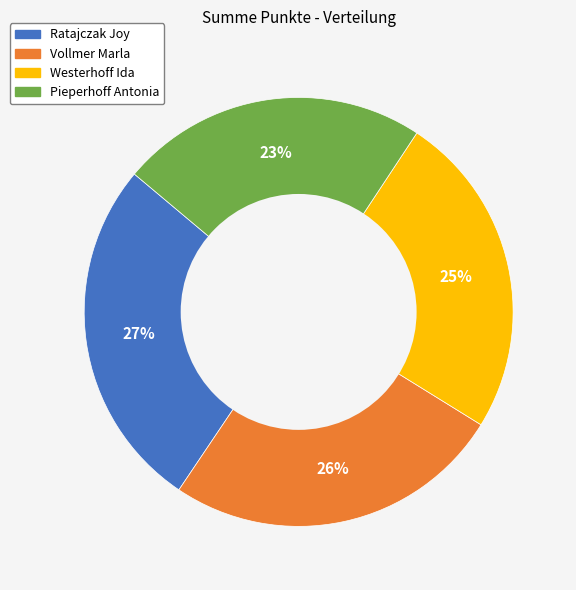

The Westerhoff Ida slice represents 12% of the pie. True or false?

False